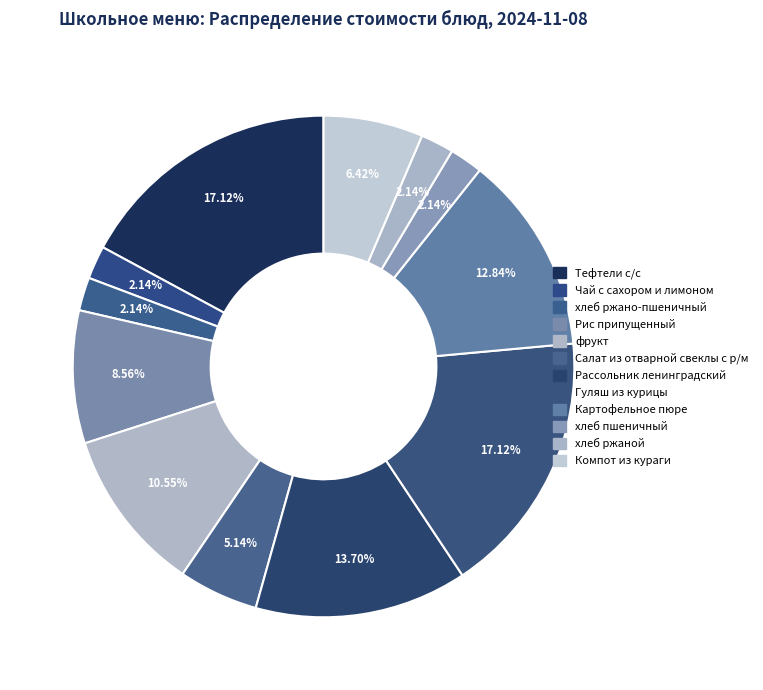

Which slice is the largest?

Тефтели с/с